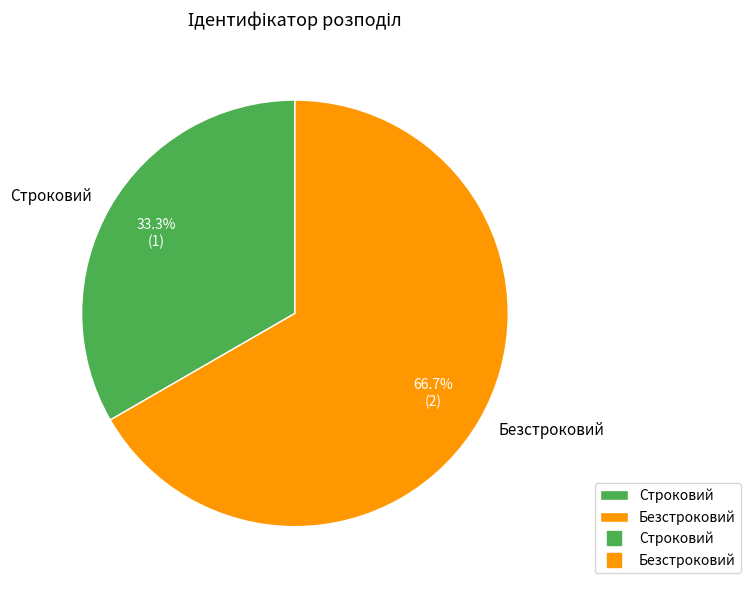

To the nearest percent, what portion does Строковий represent?

33%